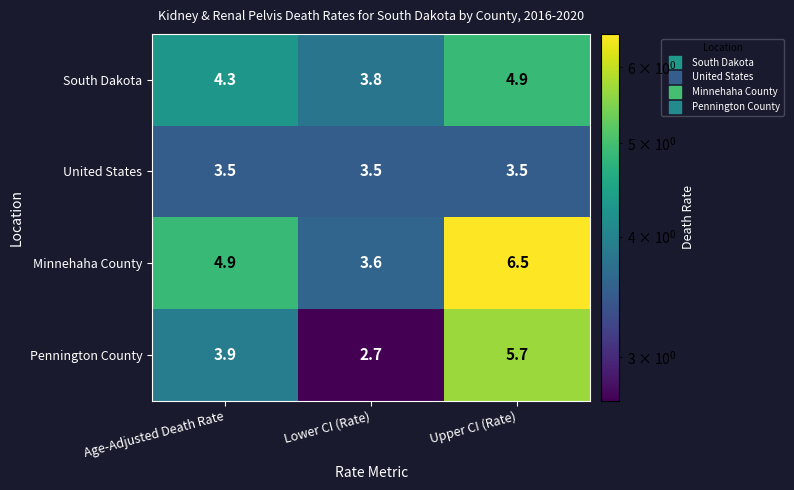

What is the difference between the Minnehaha County values at Lower CI (Rate) and Age-Adjusted Death Rate?

1.3